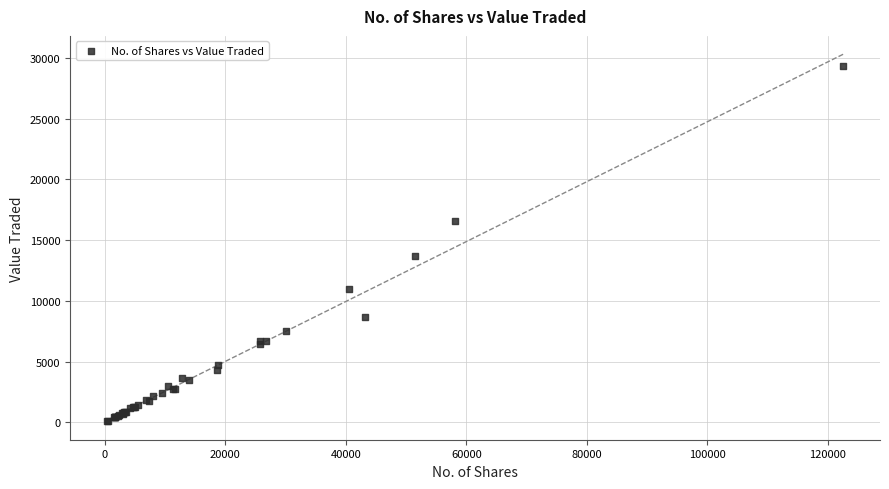

What Y value in the scatter plot is closest to 14706?

13655